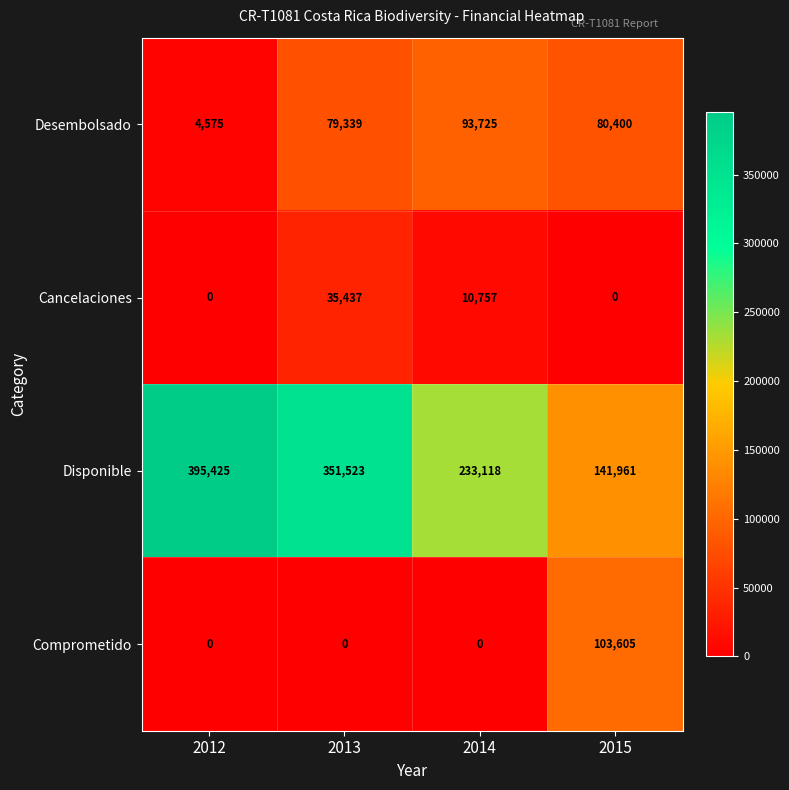

What is the total value across all series at 2013?

466299